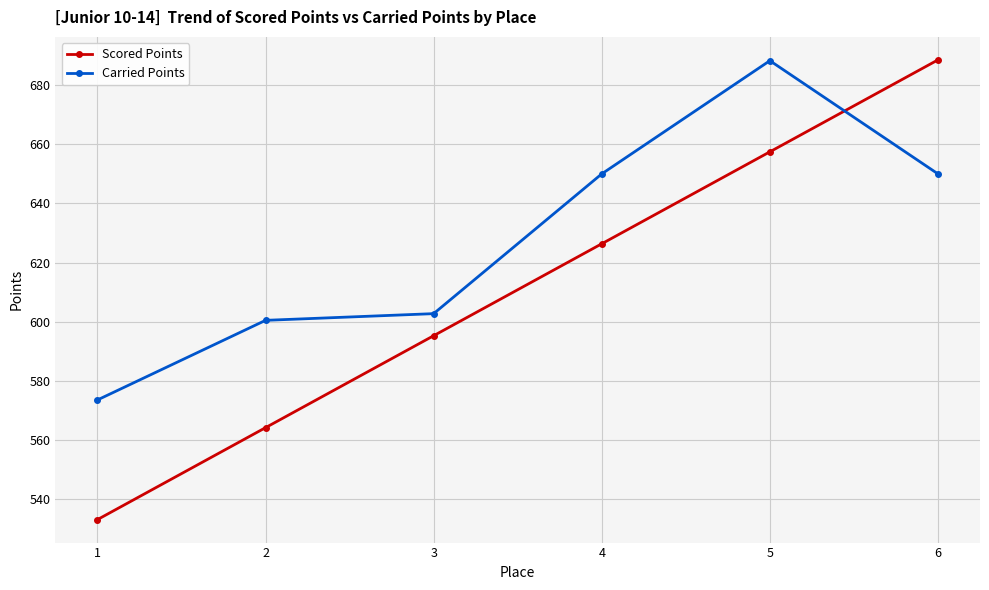

What is the difference between the Carried Points values at 3 and 5?

85.6